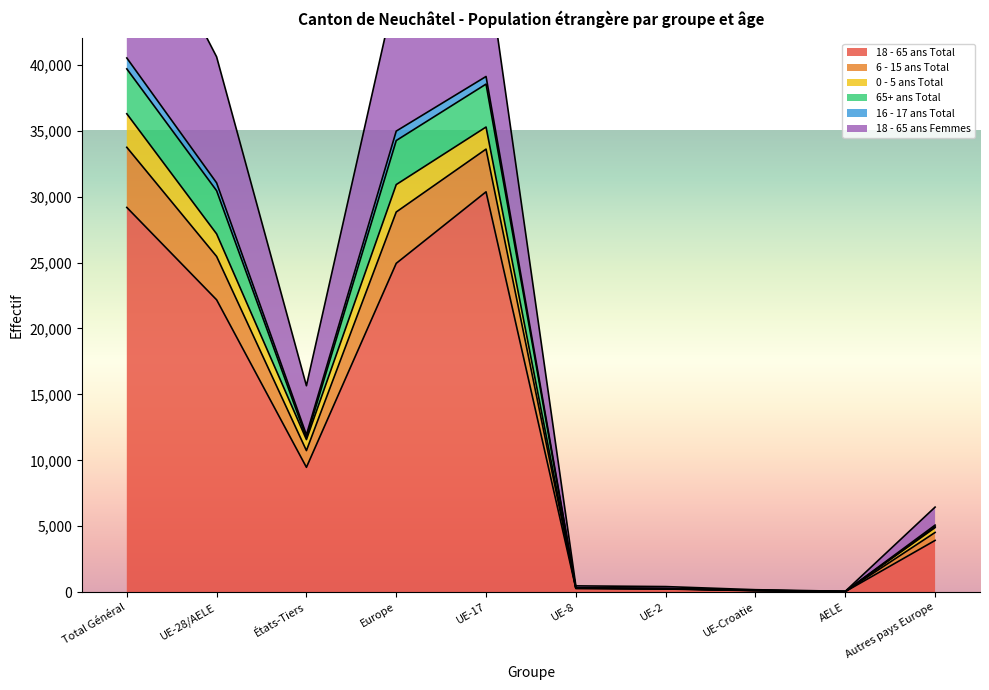

At which label does 16 - 17 ans Total first exceed 11934?

Total Général